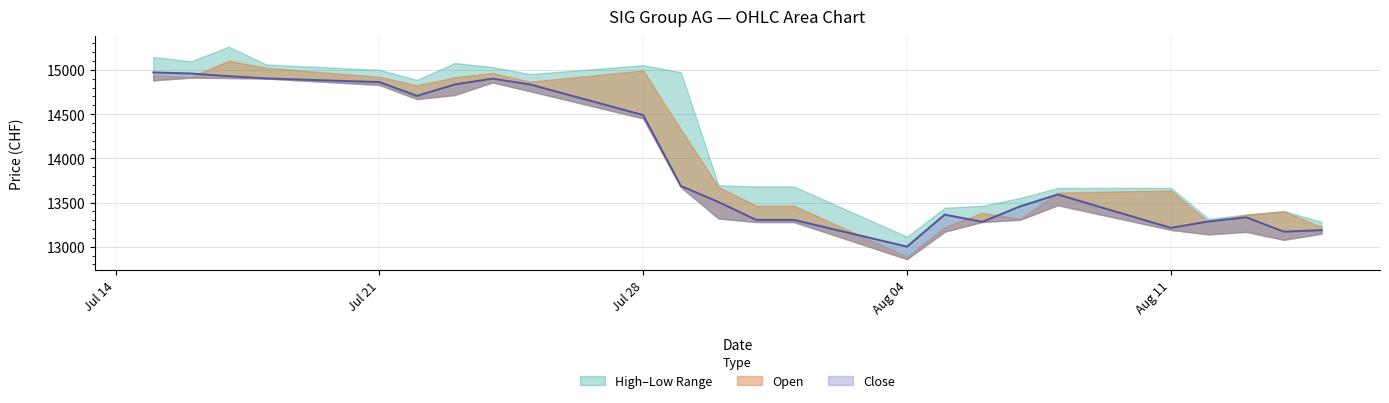

What is the difference between the highest and lowest values at 24.07.2025?

174